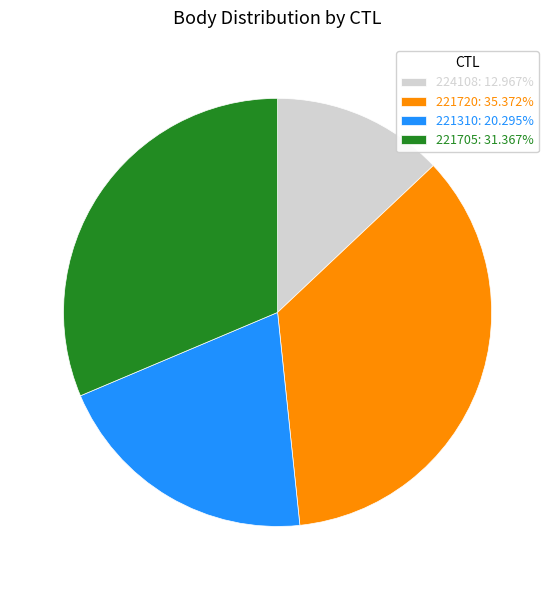

True or false: 221705 accounts for 46% of the total.

False